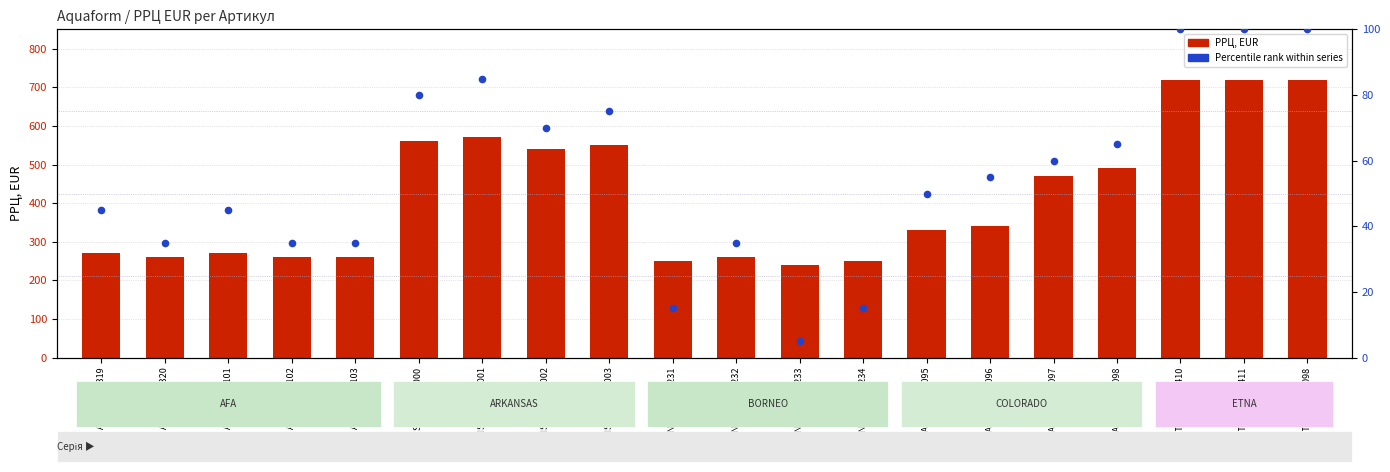

At how many categories does at least one series exceed 289?

11